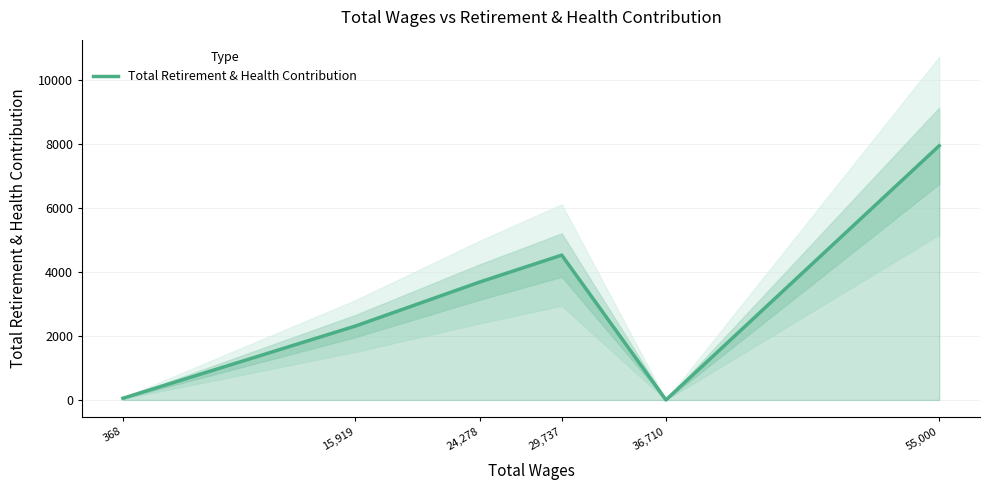

The chart shows a value of 3691 at 24,278. True or false?

True